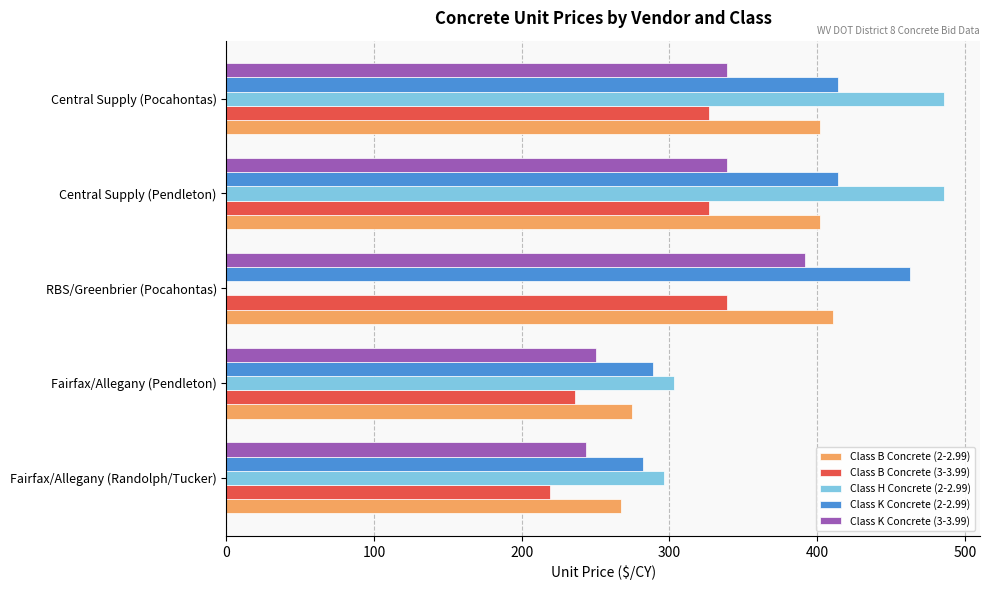

How many positive values does the Class H Concrete (2-2.99) series have?

4